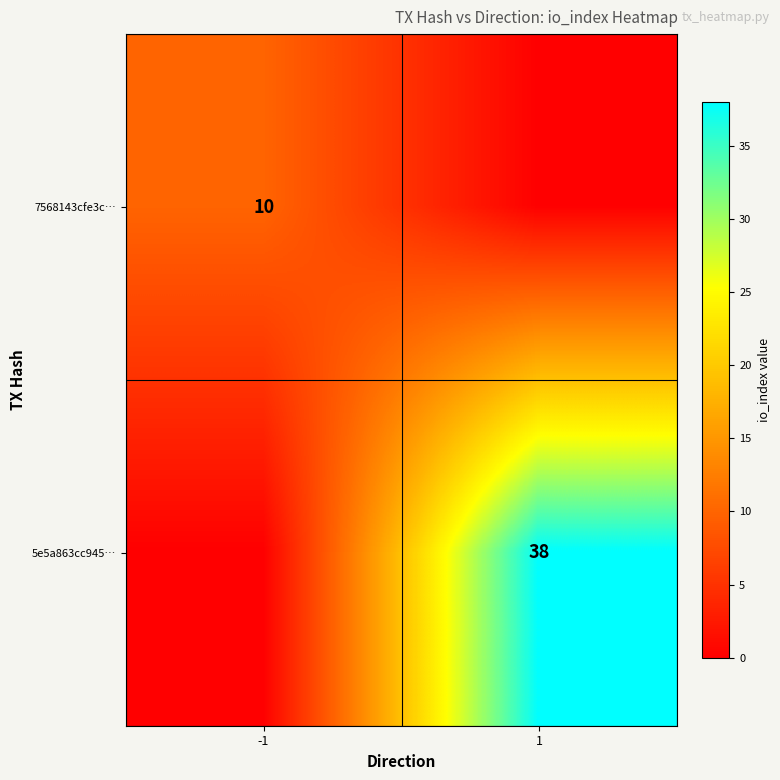

True or false: 5e5a863cc945… has a value of 66 at 1.

False